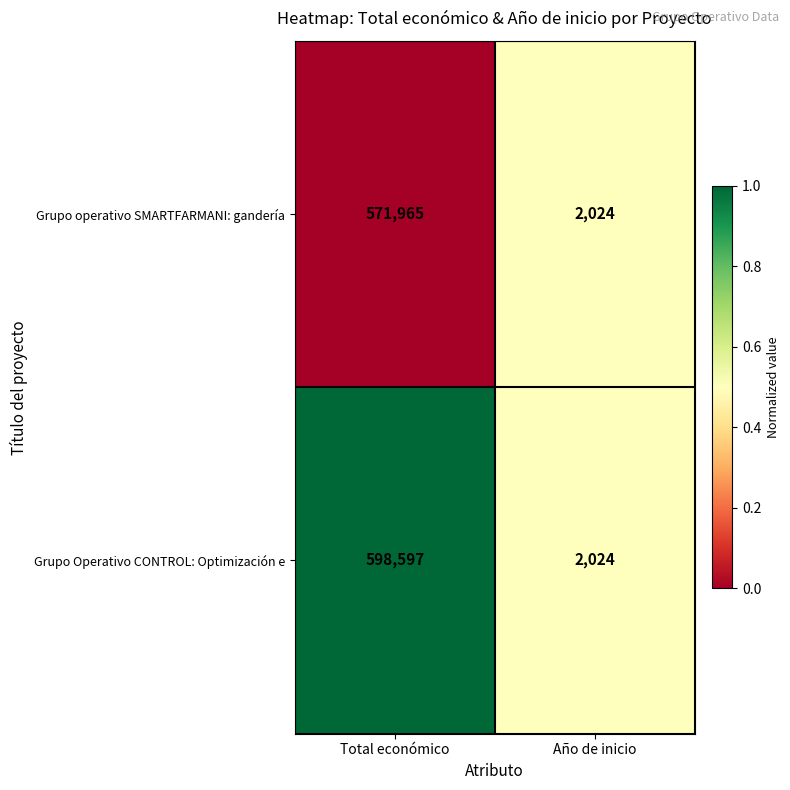

Which series changed the most between Total económico and Año de inicio?

Grupo Operativo CONTROL: Optimización e